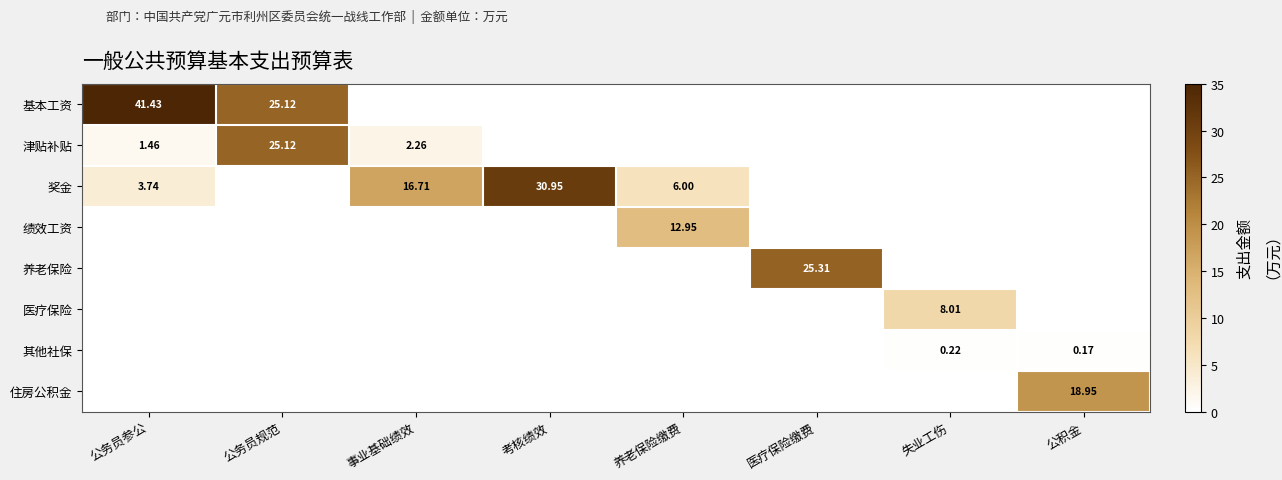

What is the sum of the 津贴补贴 values at 事业基础绩效 and 公务员规范?

27.4